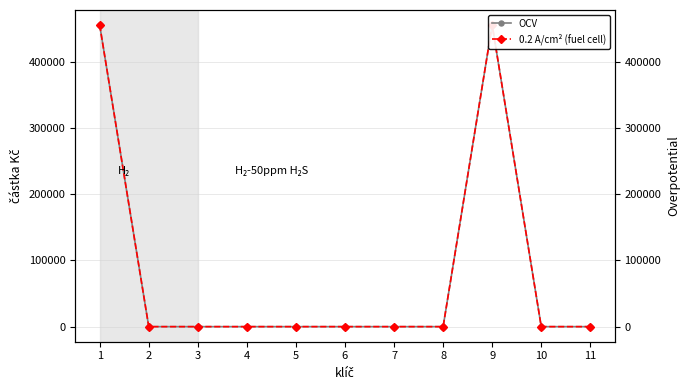

Which has a higher value, 2 or 10?

2